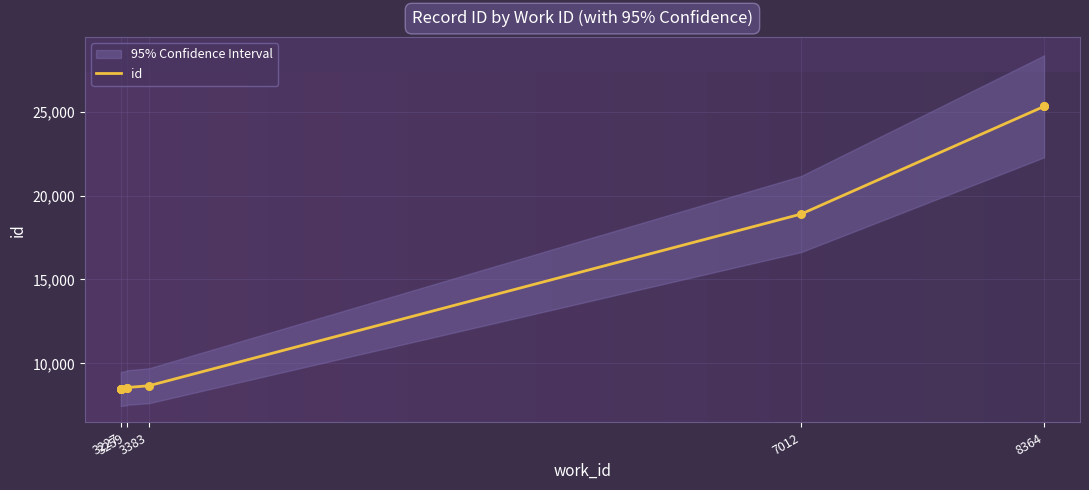

Which has a higher value, 3227 or 3227?

3227